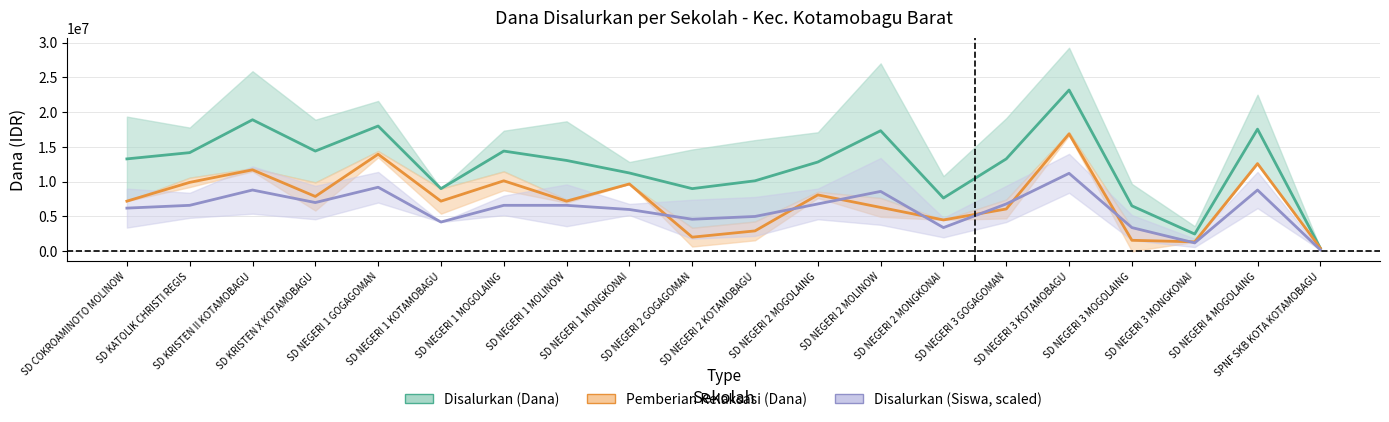

Which category has the lowest value in the Disalurkan (Siswa, scaled) series?

SPNF SKB KOTA KOTAMOBAGU